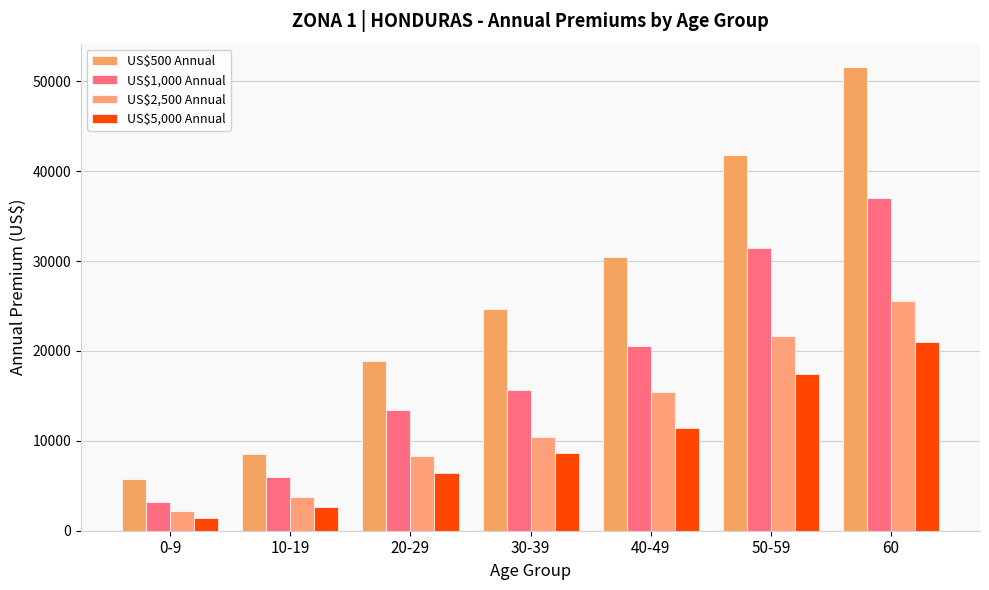

What is the minimum value for US$2,500 Annual?

2169